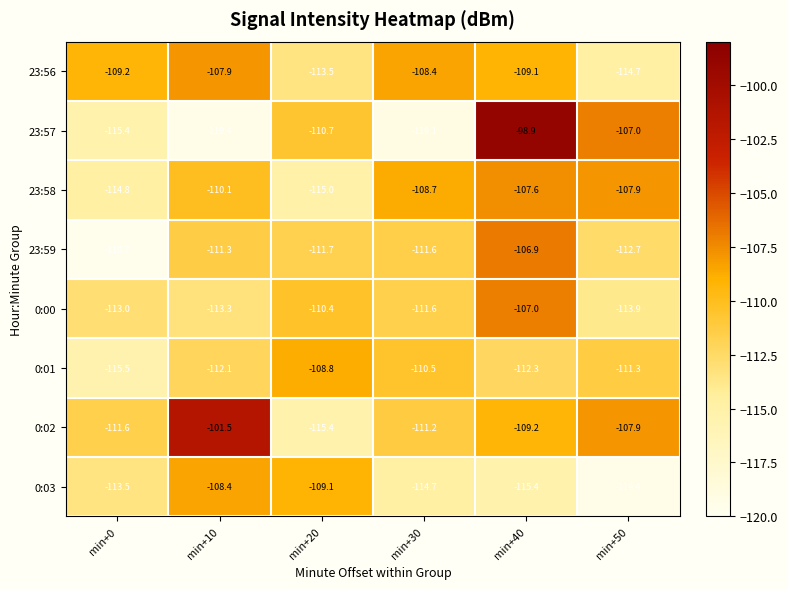

Rank the series by their maximum value, from highest to lowest.

23:57, 0:02, 23:59, 0:00, 23:58, 23:56, 0:03, 0:01